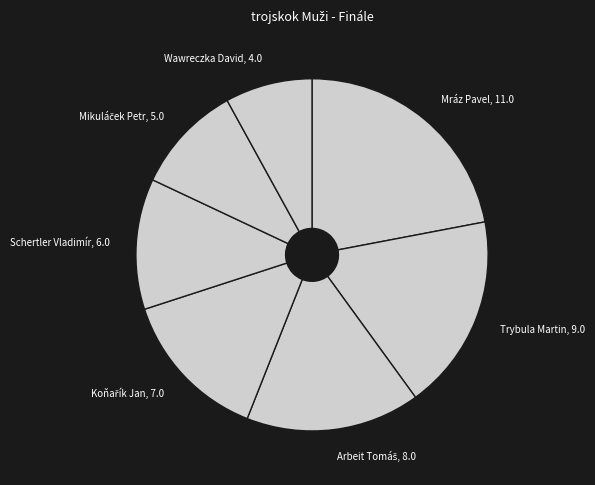

What is the largest slice in the pie chart?

Mráz Pavel